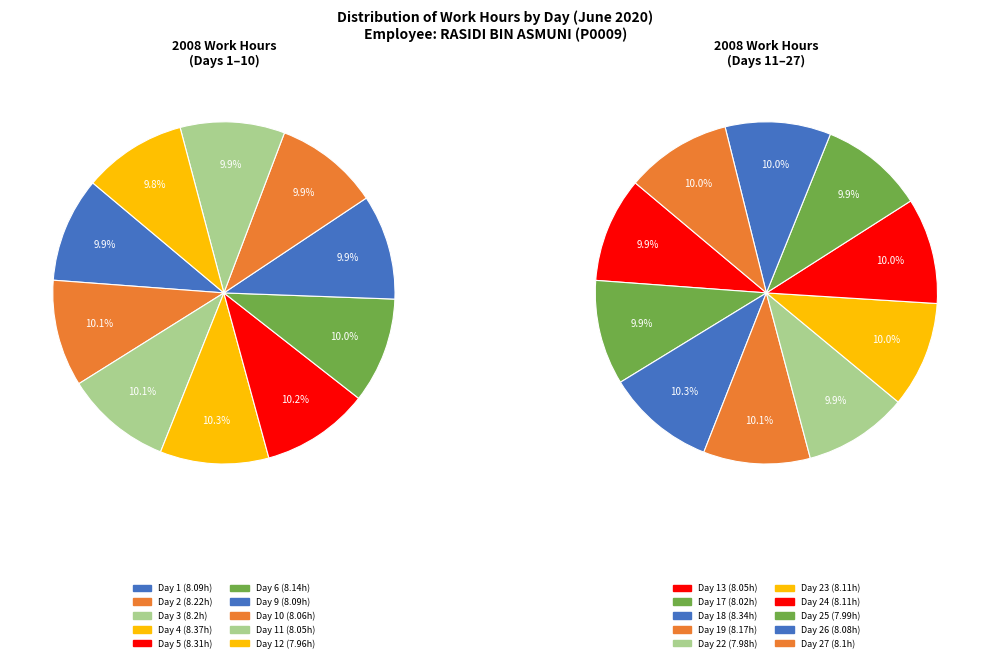

How many slices are in this pie chart?

20